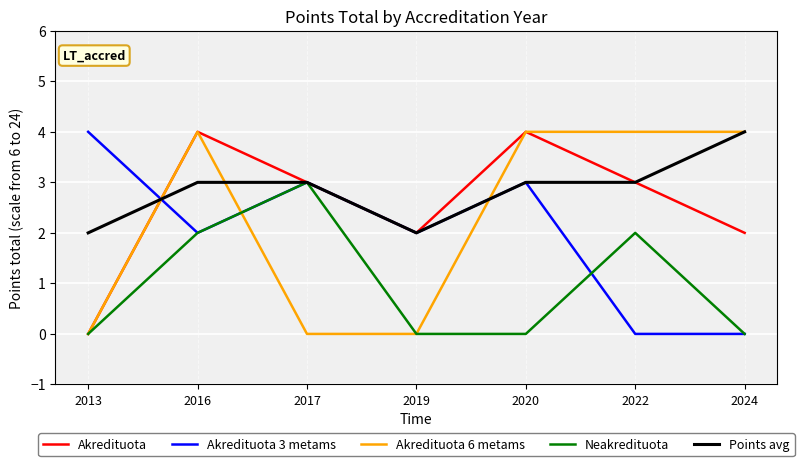

Reading left to right, list all the values displayed in this chart.

Akredituota: 0	4	3	2	4	3	2
Akredituota 3 metams: 4	2	3	2	3	0	0
Akredituota 6 metams: 0	4	0	0	4	4	4
Neakredituota: 0	2	3	0	0	2	0
Points avg: 2	3	3	2	3	3	4